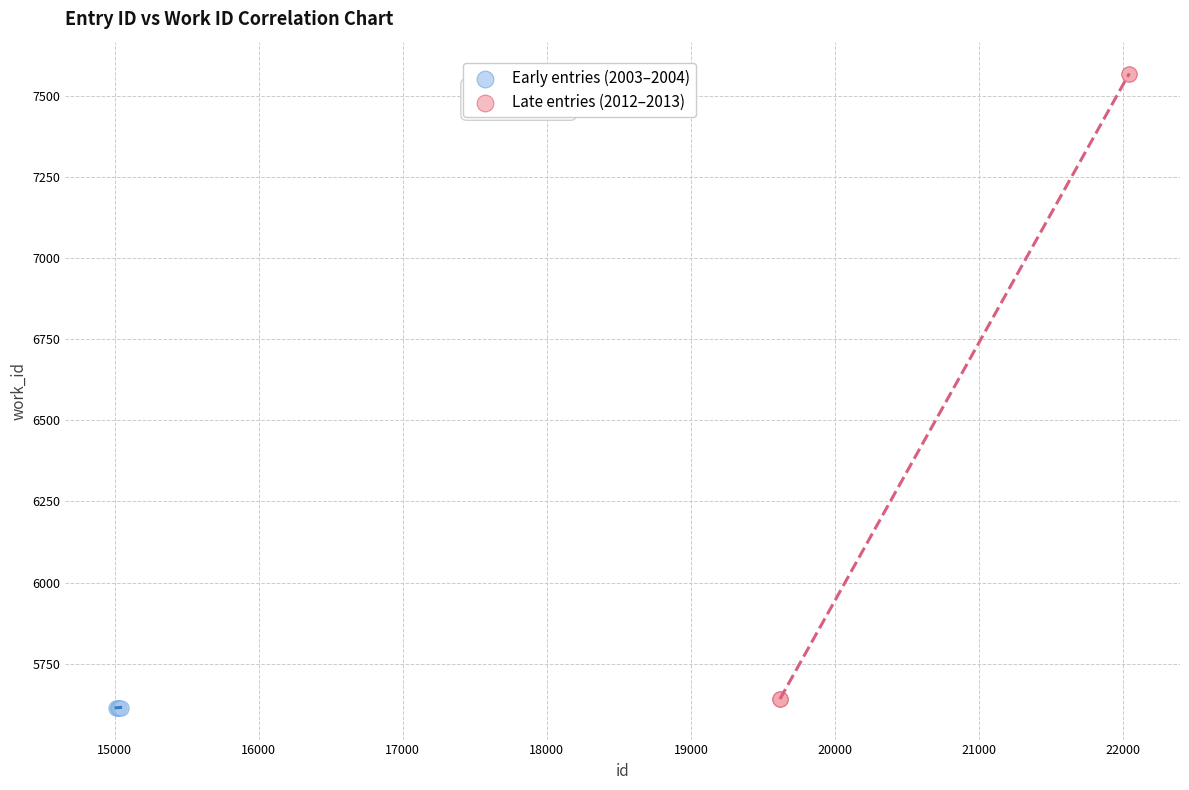

Which series reaches the maximum Y coordinate?

Late entries (2012–2013)